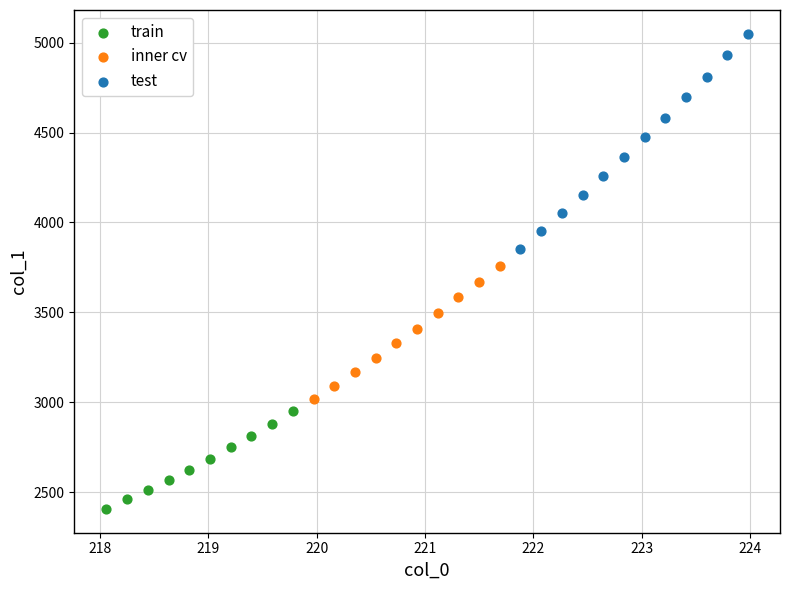

Which series has the largest Y range (max minus min)?

test